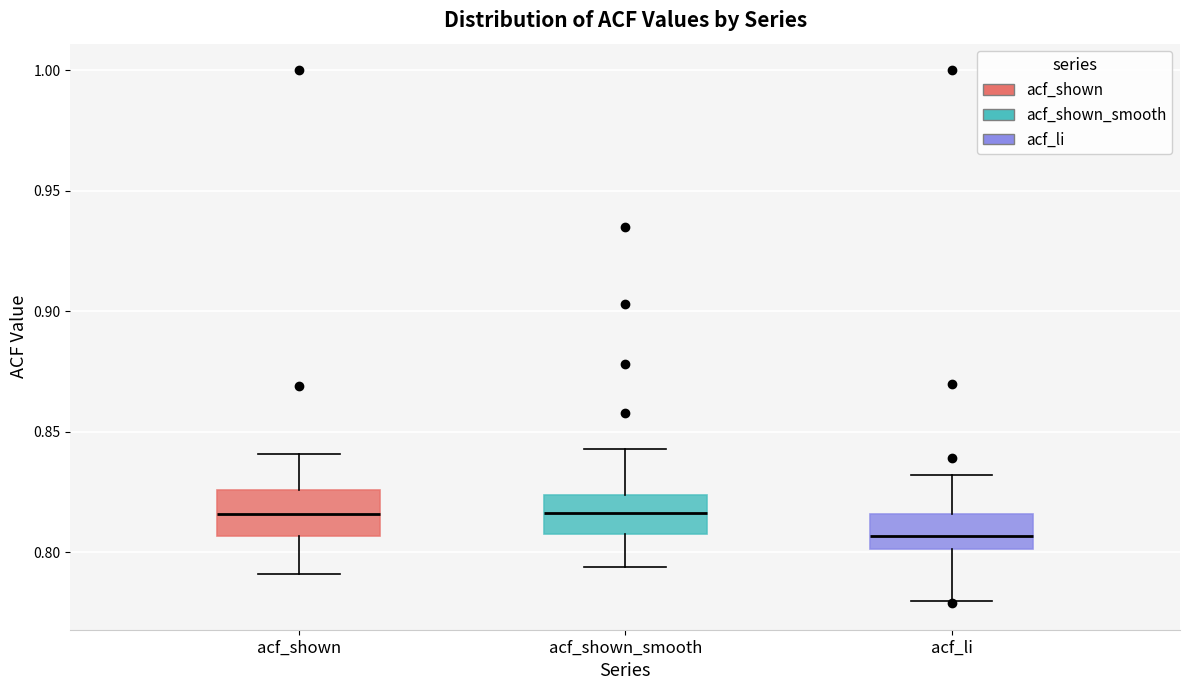

Where is the upper edge of the box for acf_shown on the y-axis? The values are not printed on the chart, so give them approximately, as read against the axis.

0.825